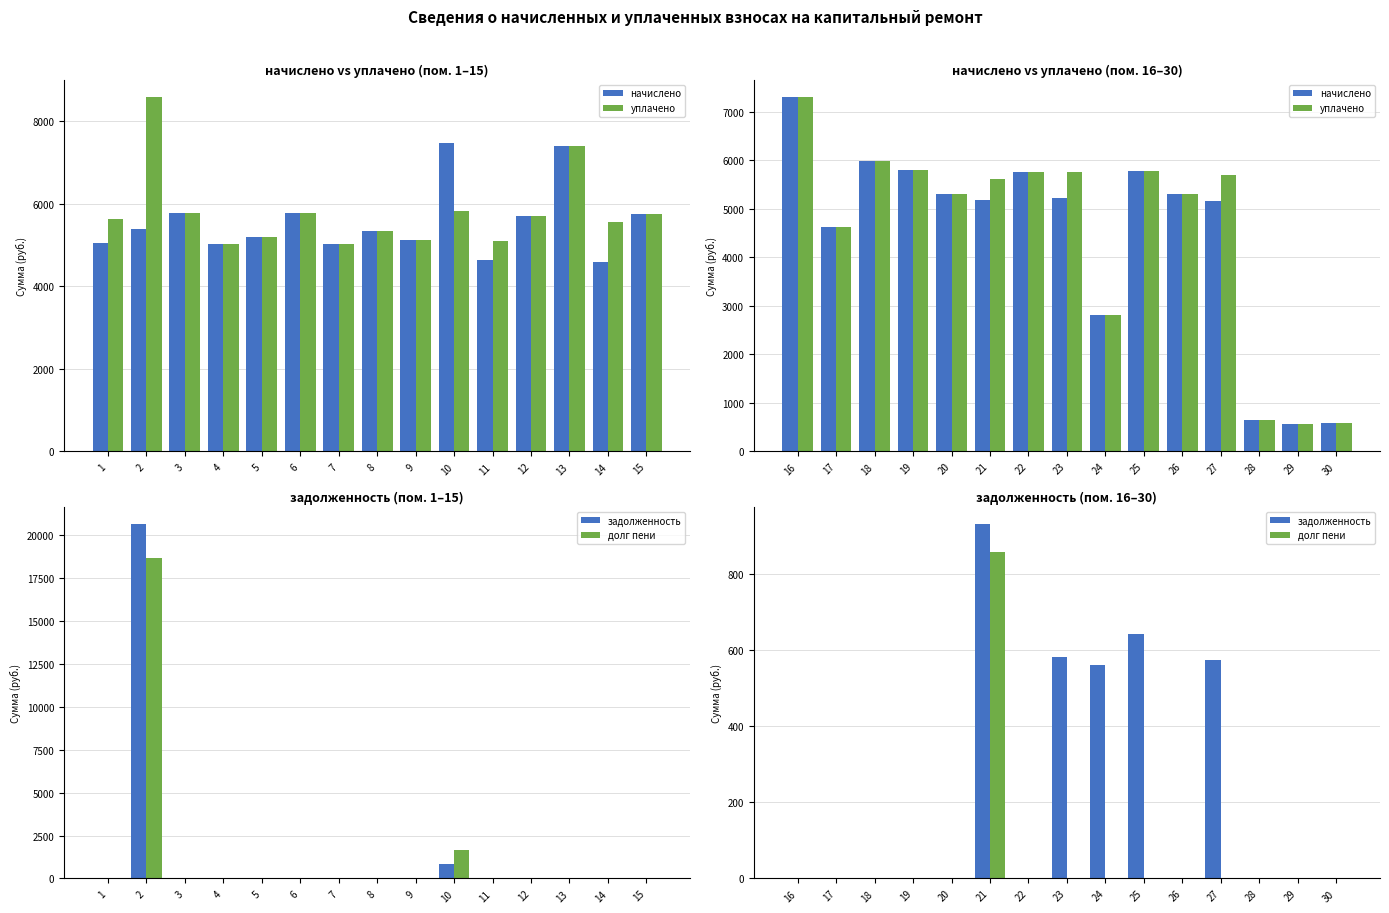

What is the value of the начислено bar at the 14th from the left?

573.4